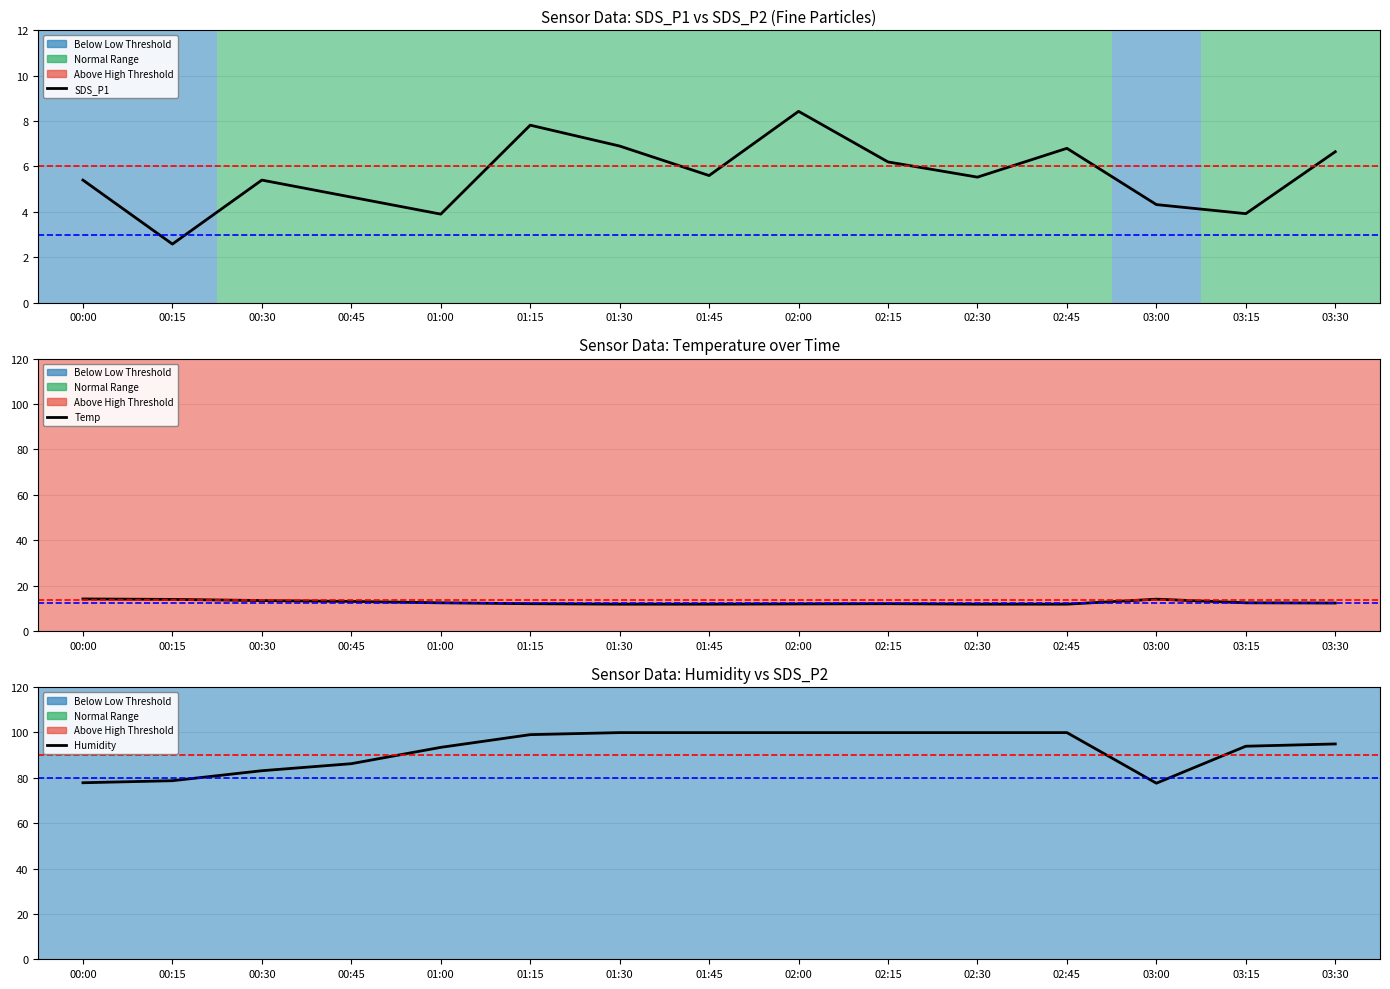

Is the value of Temp at 02:45 greater than the value of SDS_P1 at 03:15?

Yes